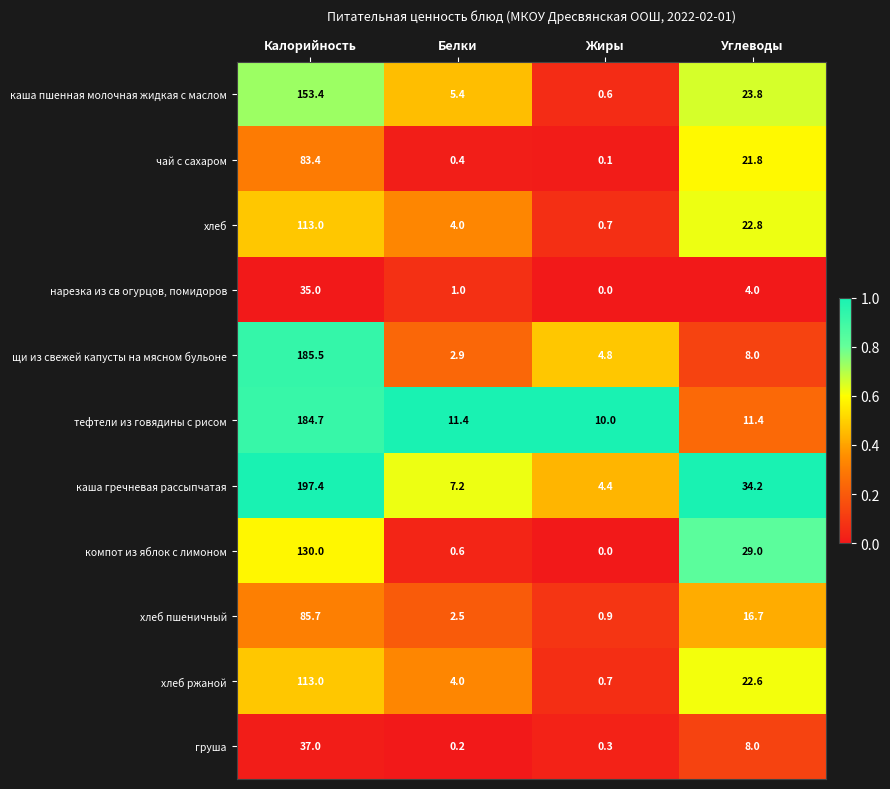

What is the sum of all каша гречневая рассыпчатая values?

243.2